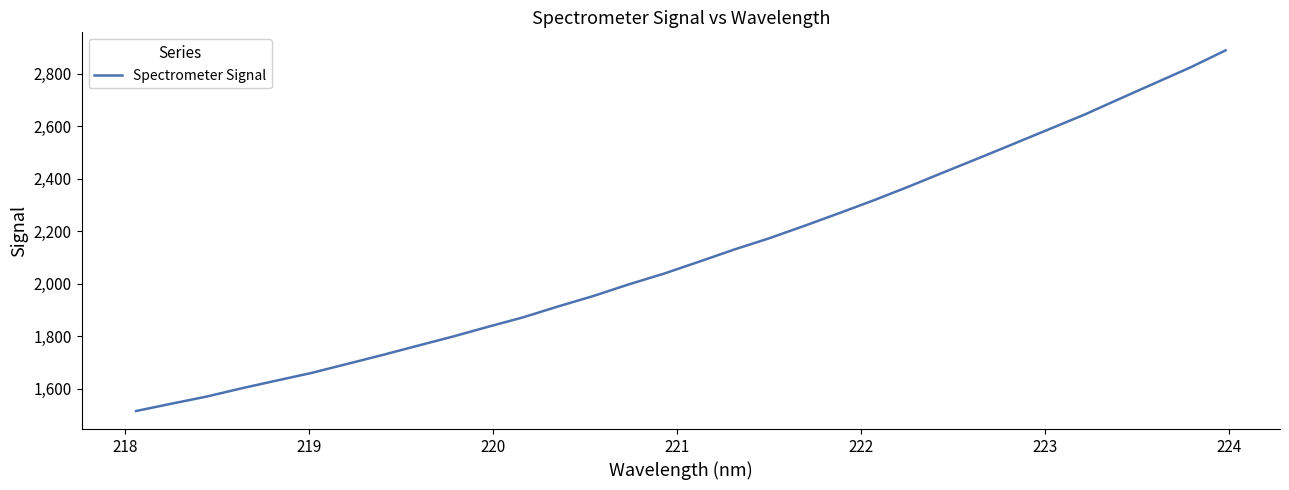

What is the maximum value shown in the chart?

2888.2